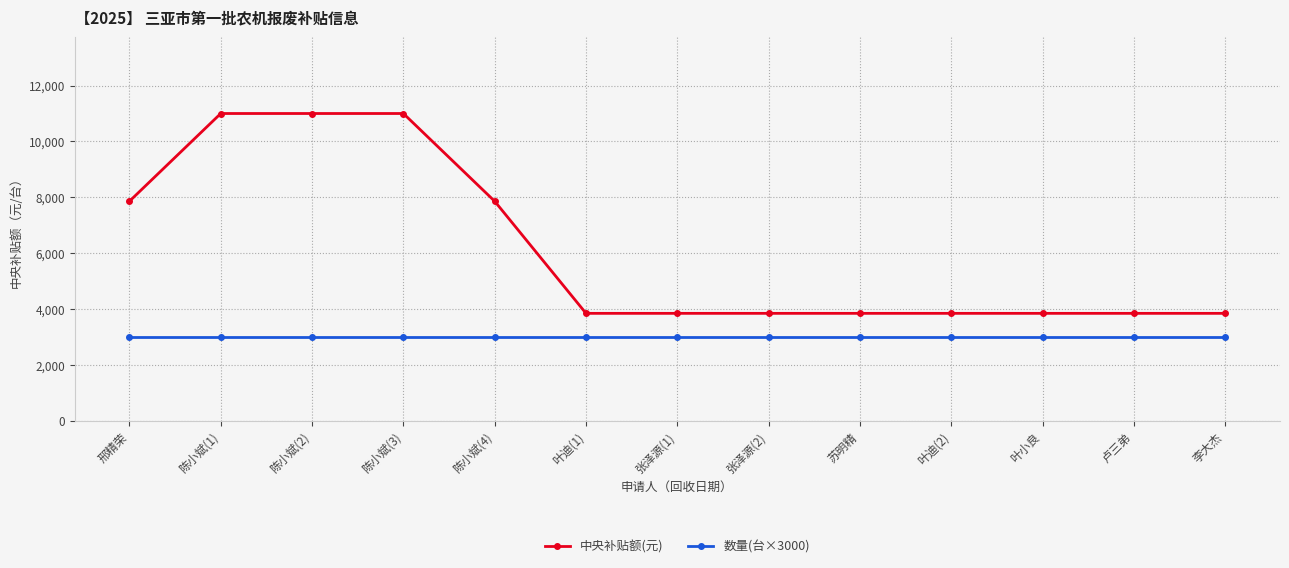

What is the total value across all series at 邢精荣?

10860